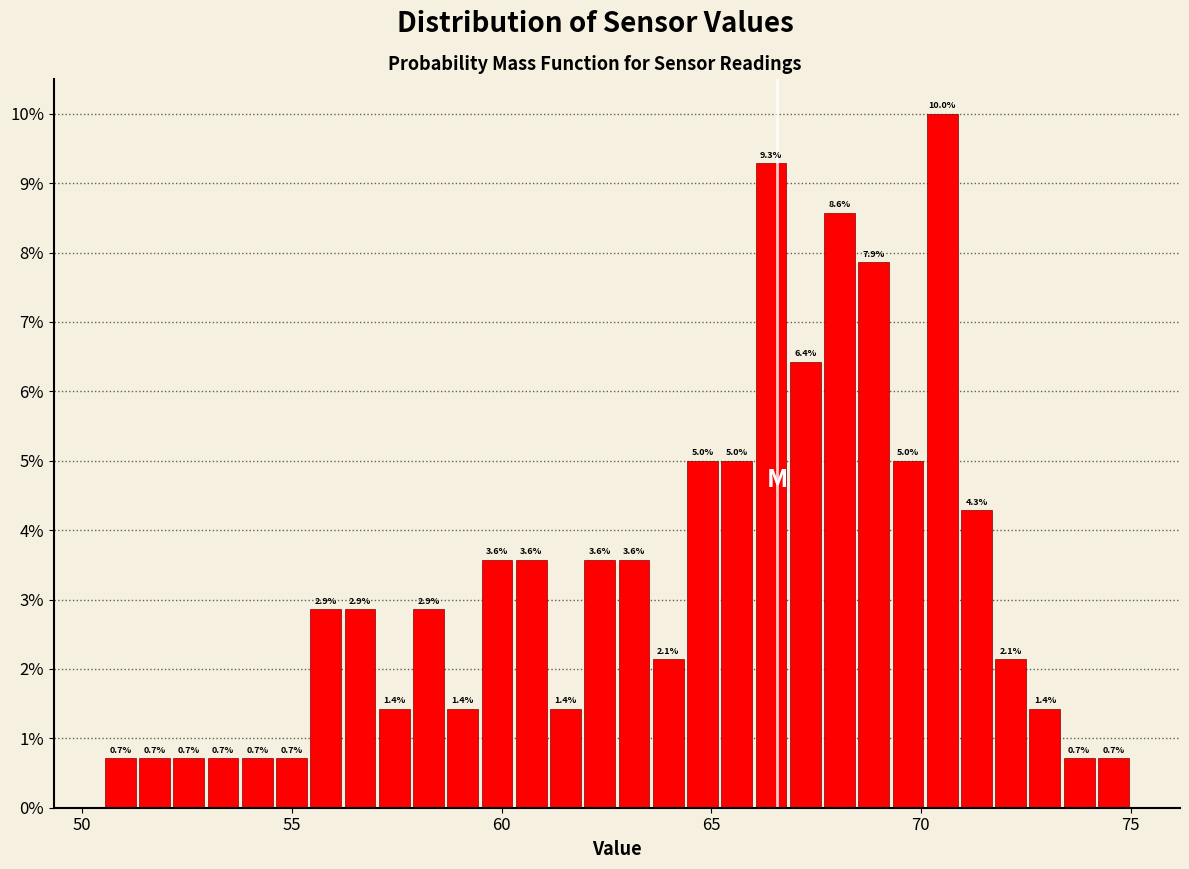

Around what value on the x-axis is the tallest bar? Give the approximate position of its centre, as read against the axis.

70.5